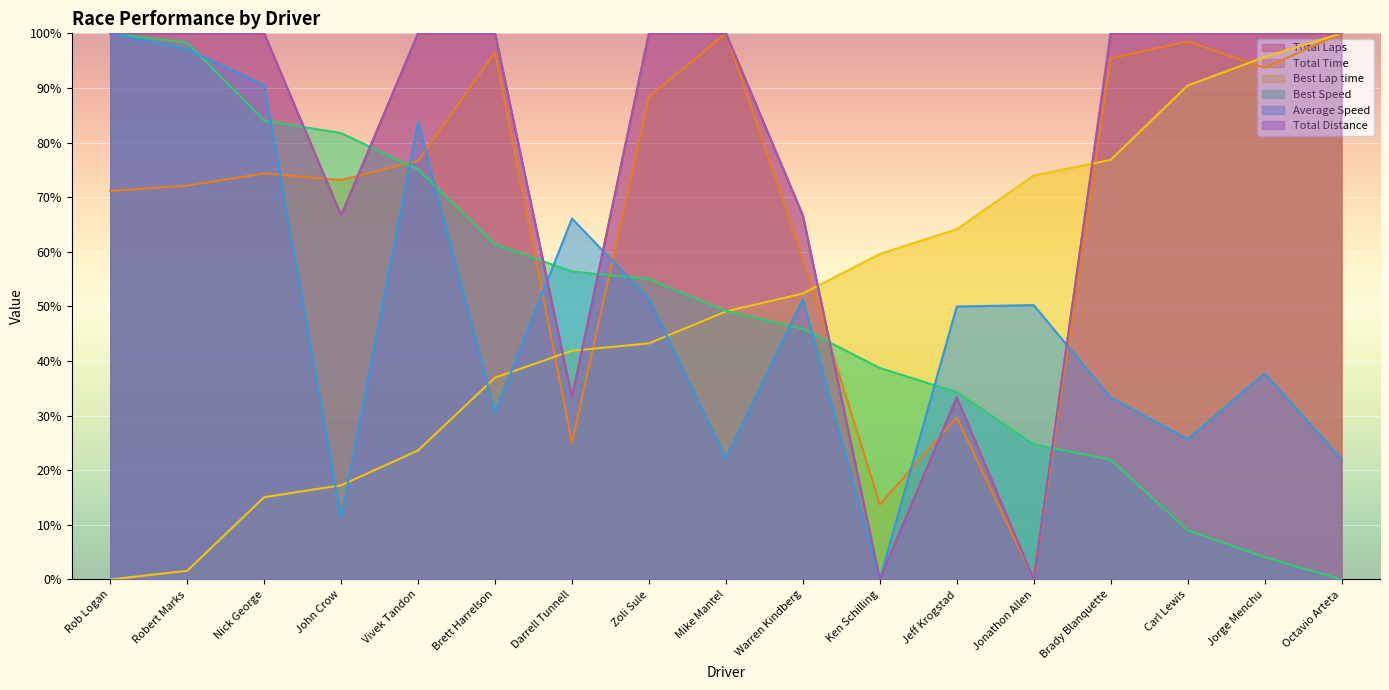

What is the sum of the Best Speed values at Rob Logan and Jorge Menchu?

104.1